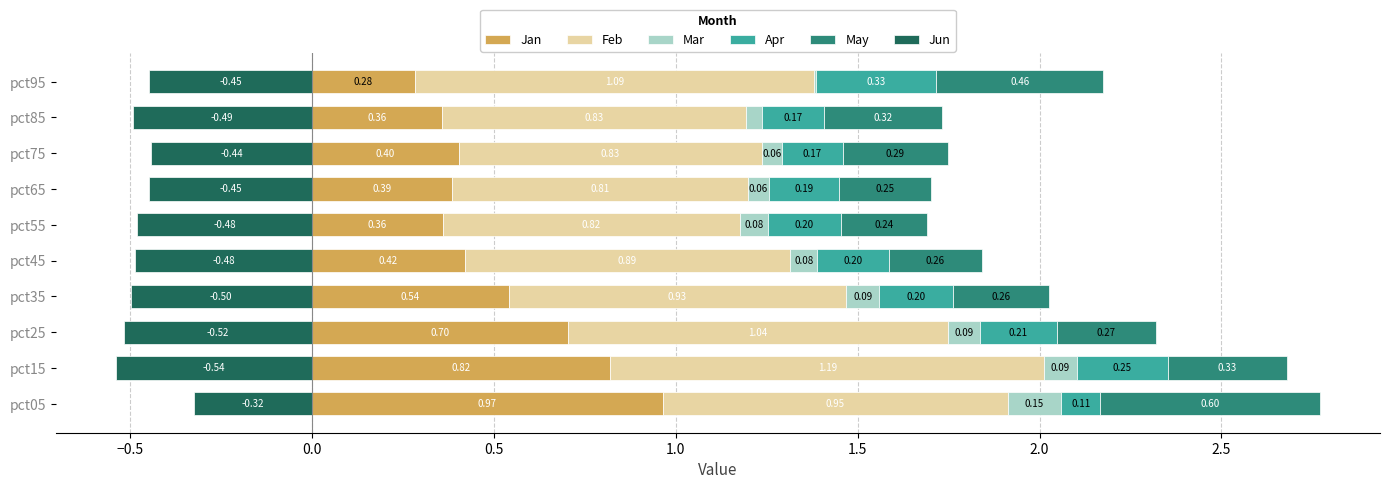

How many series are shown in this chart?

6